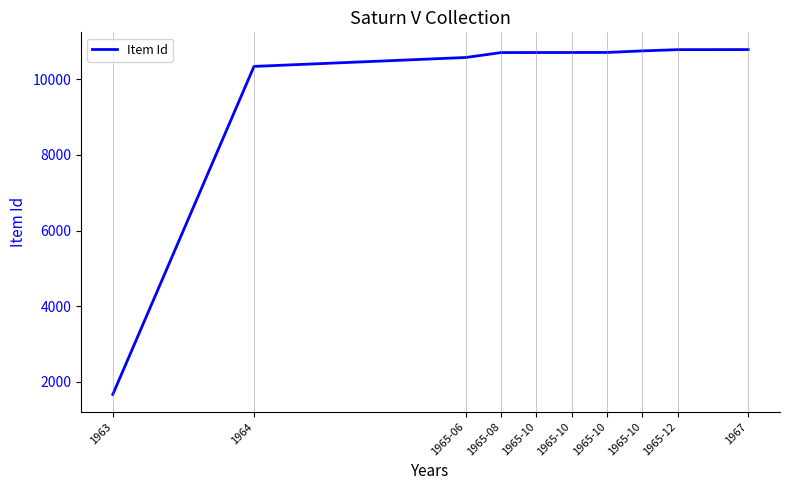

Rank the categories by value from lowest to highest.

1963, 1964, 1965-06, 1965-08, 1965-10, 1965-10, 1965-10, 1965-10, 1965-12, 1967